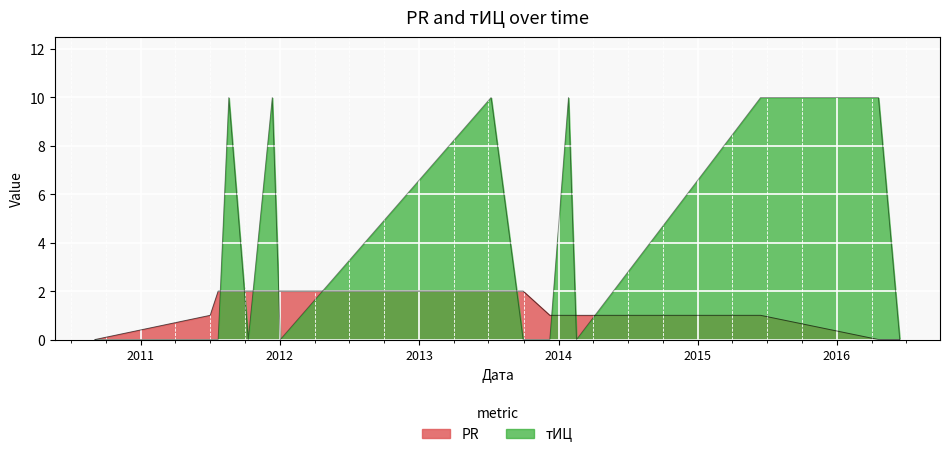

How many тИЦ values are between 0 and 10?

15